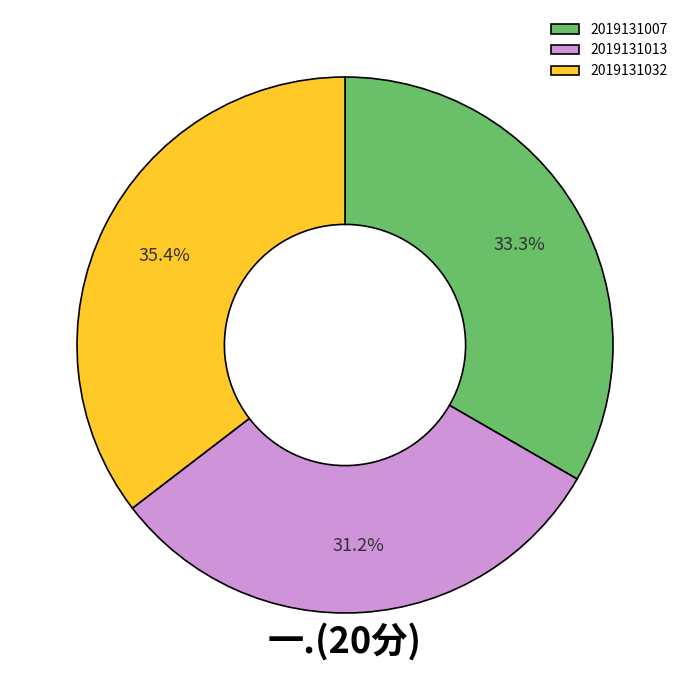

Count the number of slices in the pie.

3